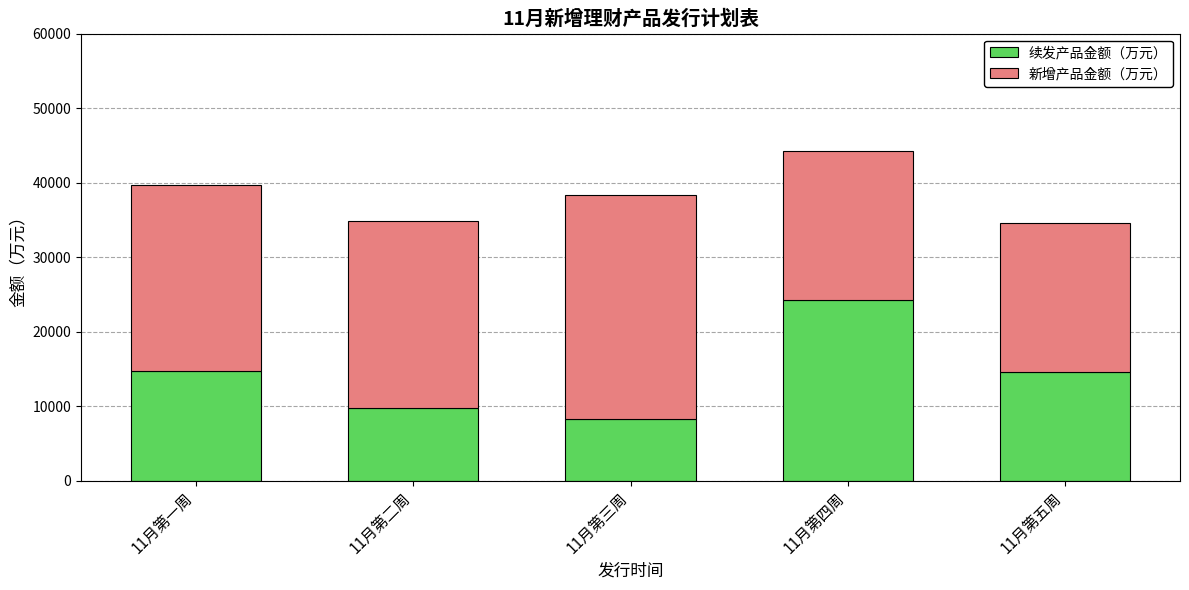

Count the number of categories in the chart.

5